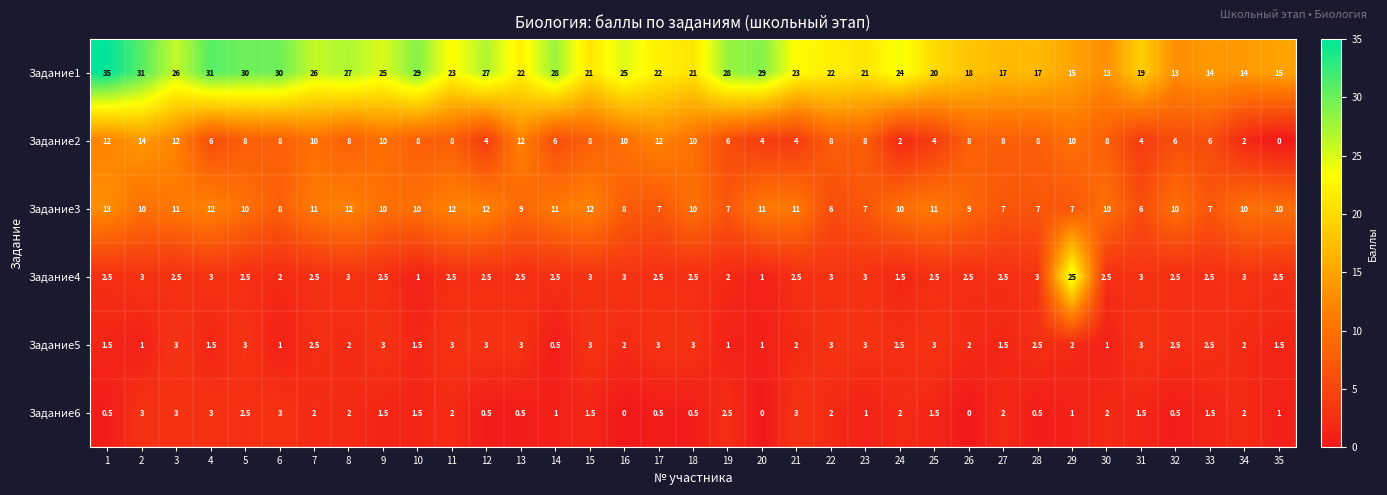

Is it true that Задание3 equals 1.4 at 19?

False